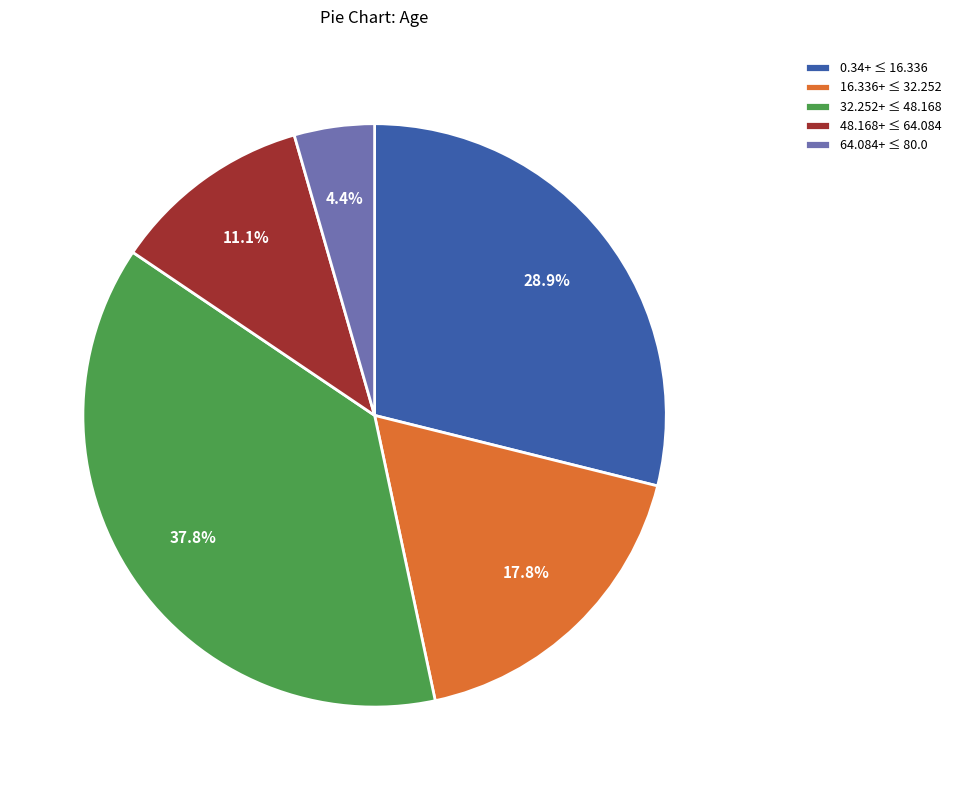

Is there any slice that represents more than half of the pie?

No